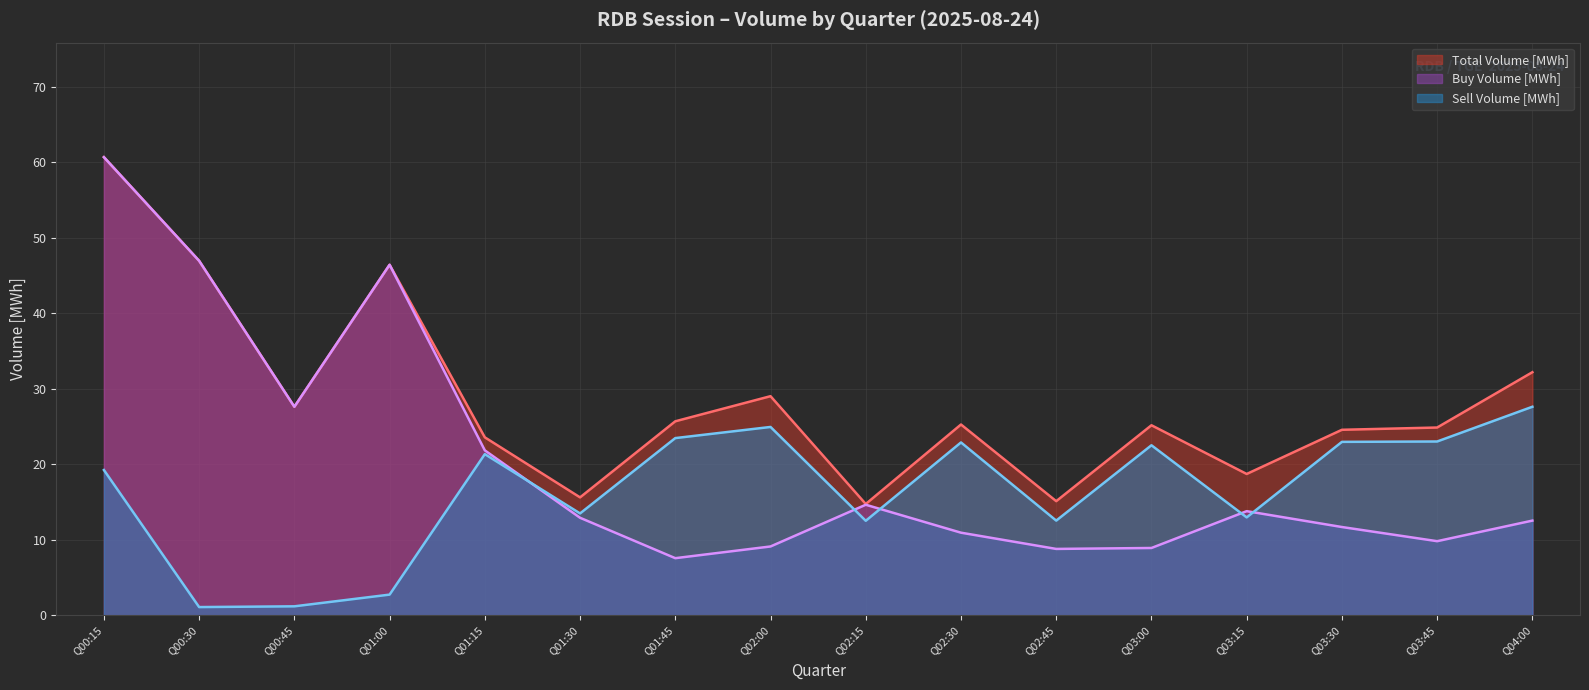

At how many categories does at least one series exceed 49?

1